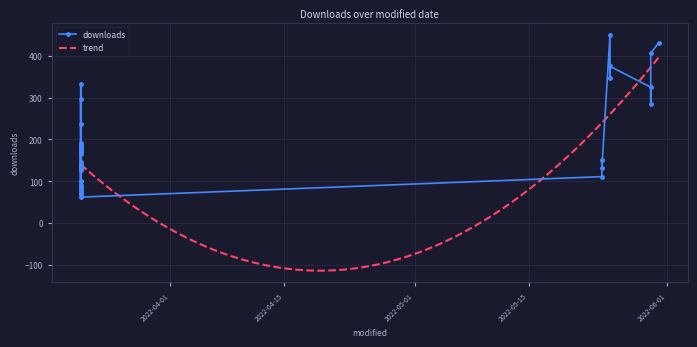

Rank the categories by value from lowest to highest.

2022-03-21, 2022-03-21, 2022-03-21, 2022-03-21, 2022-03-21, 2022-03-21, 2022-03-21, 2022-03-21, 2022-03-21, 2022-03-21, 2022-03-21, 2022-03-21, 2022-05-24, 2022-03-21, 2022-03-21, 2022-03-21, 2022-05-24, 2022-03-21, 2022-03-21, 2022-03-21, 2022-03-21, 2022-05-24, 2022-03-21, 2022-03-21, 2022-03-21, 2022-03-21, 2022-03-21, 2022-03-21, 2022-03-21, 2022-03-21, 2022-03-21, 2022-05-30, 2022-03-21, 2022-05-30, 2022-03-21, 2022-05-25, 2022-05-25, 2022-05-30, 2022-05-31, 2022-05-25